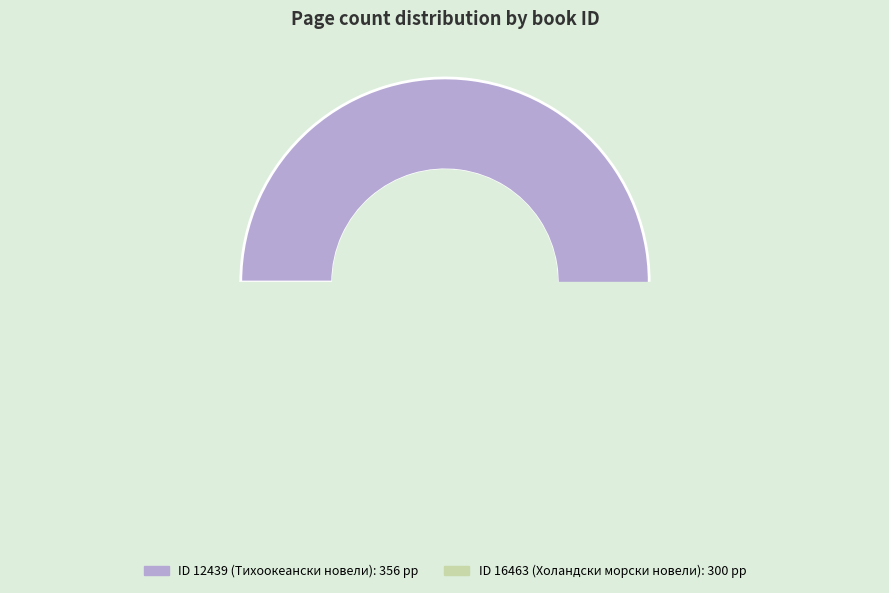

Does any single category account for the majority?

Yes